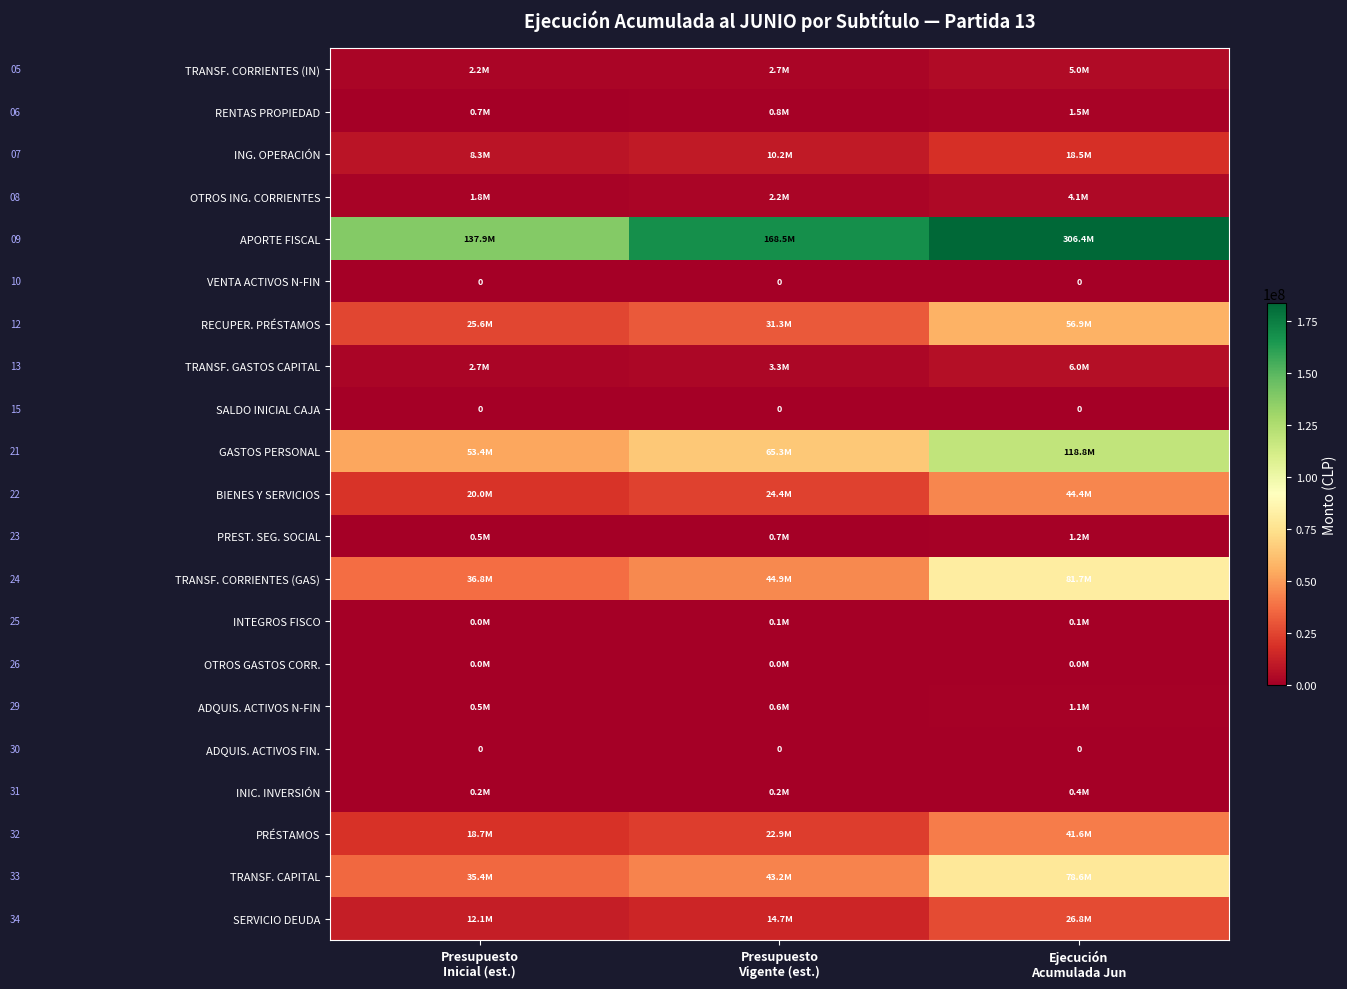

Which series has the widest spread of values?

APORTE FISCAL